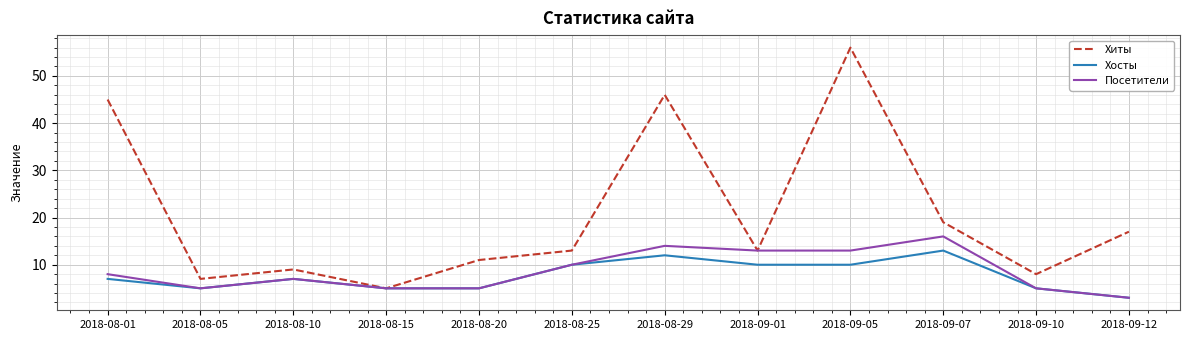

What position from the right is 2018-08-29?

6